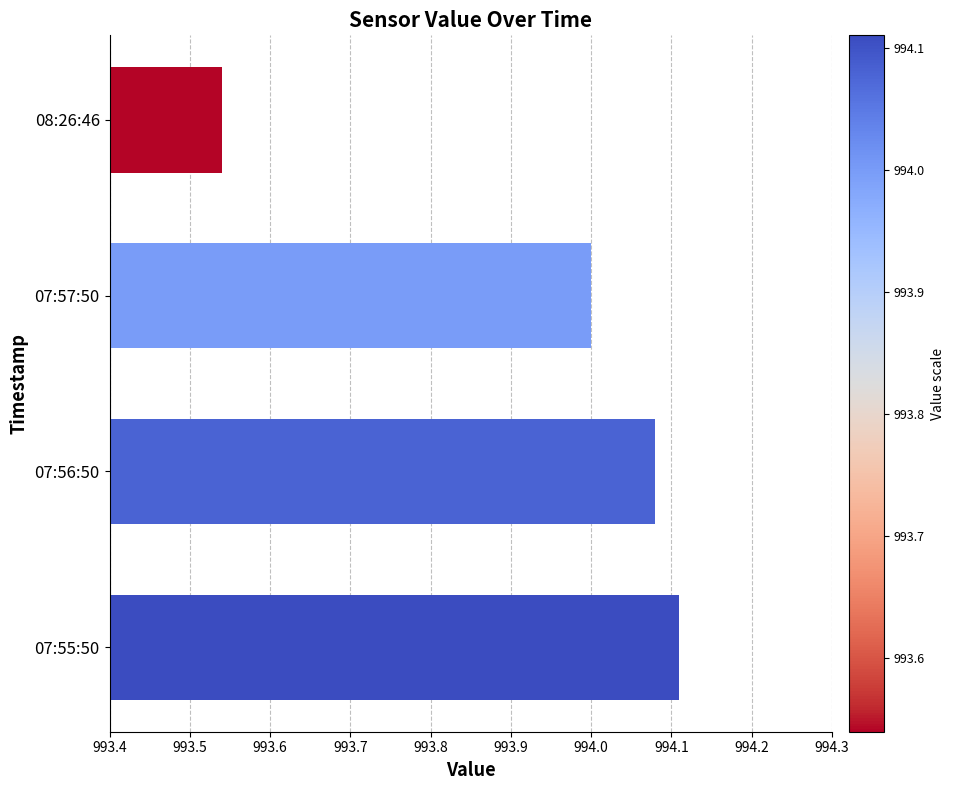

Which has a higher value, 07:55:50 or 07:57:50?

07:55:50